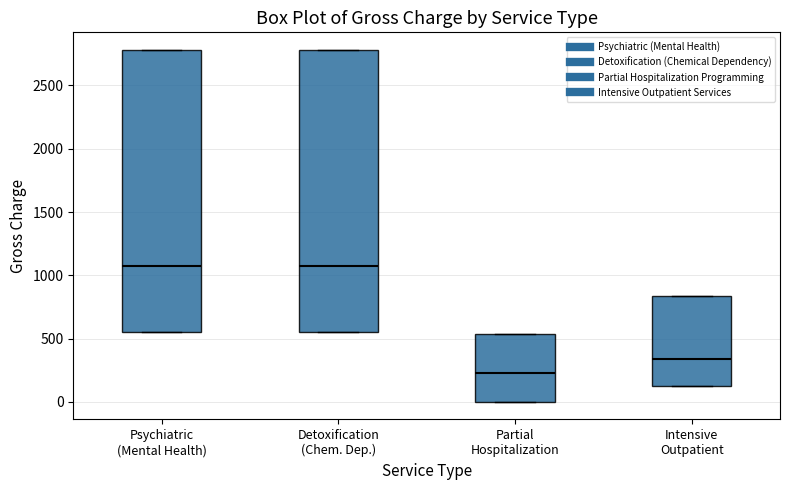

Where does the median line of the box for Intensive Outpatient sit on the y-axis? The values are not printed on the chart, so give them approximately, as read against the axis.

350